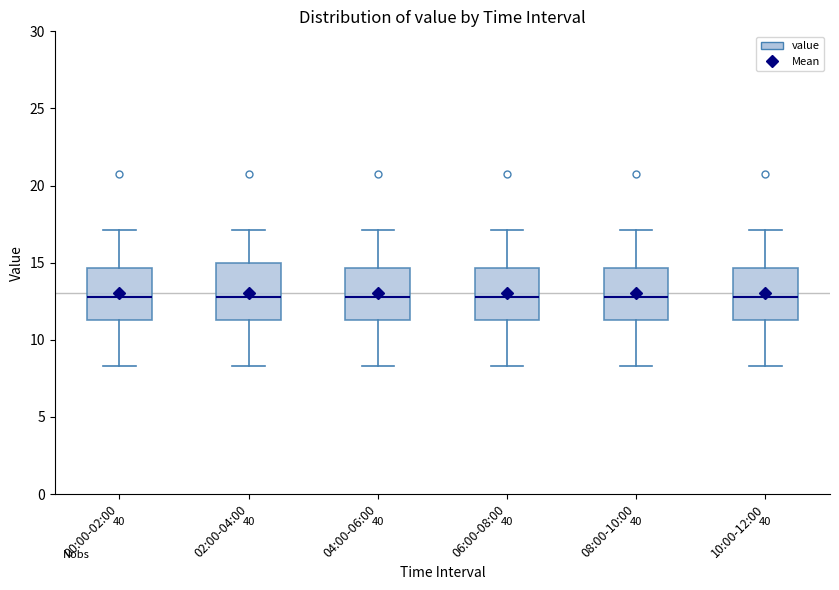

Reading left to right, read every box against the y-axis: the position of its median line, the range the box covers, and the ends of its whiskers. The values are not printed on the chart, so give them approximately, as read against the axis.

00:00-02:00: median 13.0, box 11.5 to 14.5, whiskers 8.5 to 17.0
02:00-04:00: median 13.0, box 11.5 to 15.0, whiskers 8.5 to 17.0
04:00-06:00: median 13.0, box 11.5 to 14.5, whiskers 8.5 to 17.0
06:00-08:00: median 13.0, box 11.5 to 14.5, whiskers 8.5 to 17.0
08:00-10:00: median 13.0, box 11.5 to 14.5, whiskers 8.5 to 17.0
10:00-12:00: median 13.0, box 11.5 to 14.5, whiskers 8.5 to 17.0